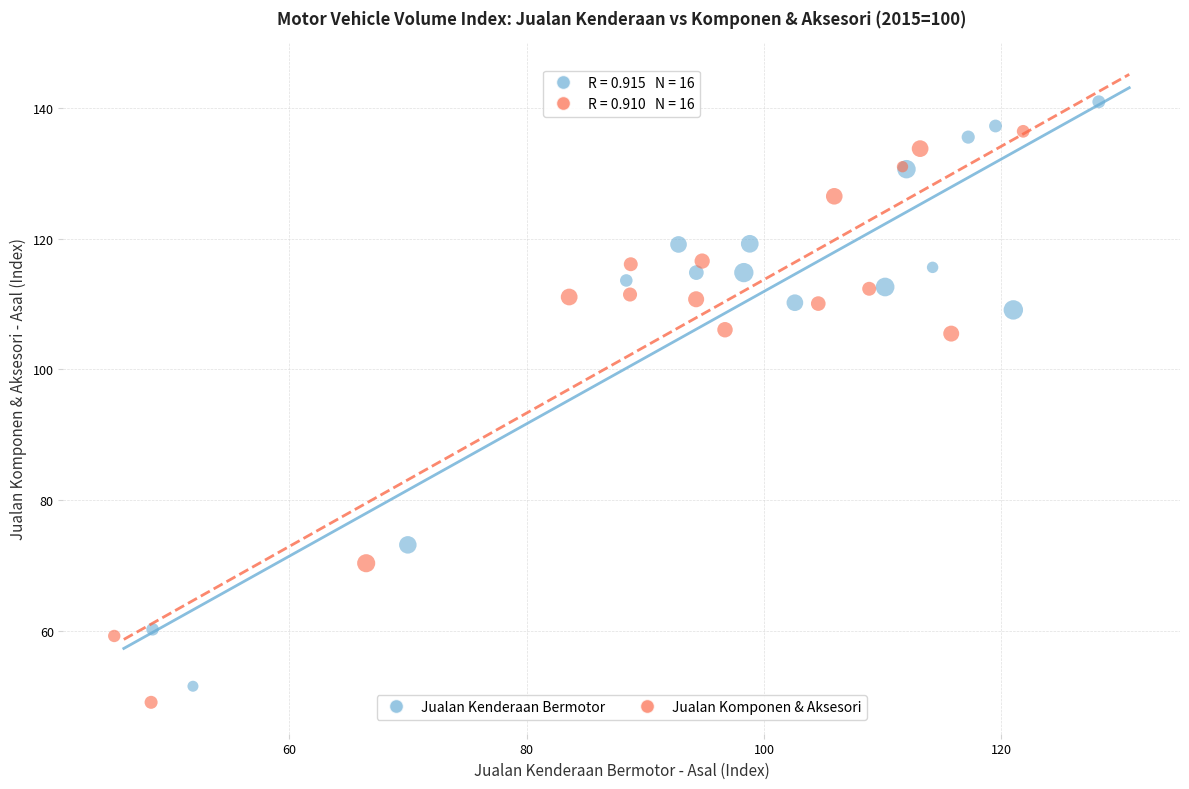

Which series reaches the maximum Y coordinate?

Jualan Kenderaan Bermotor